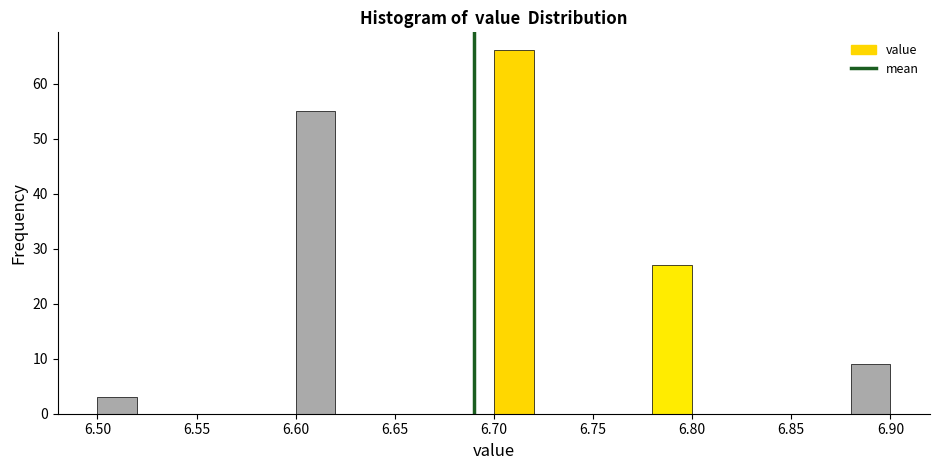

Which range on the x-axis has the tallest bar?

6.70 to 6.72